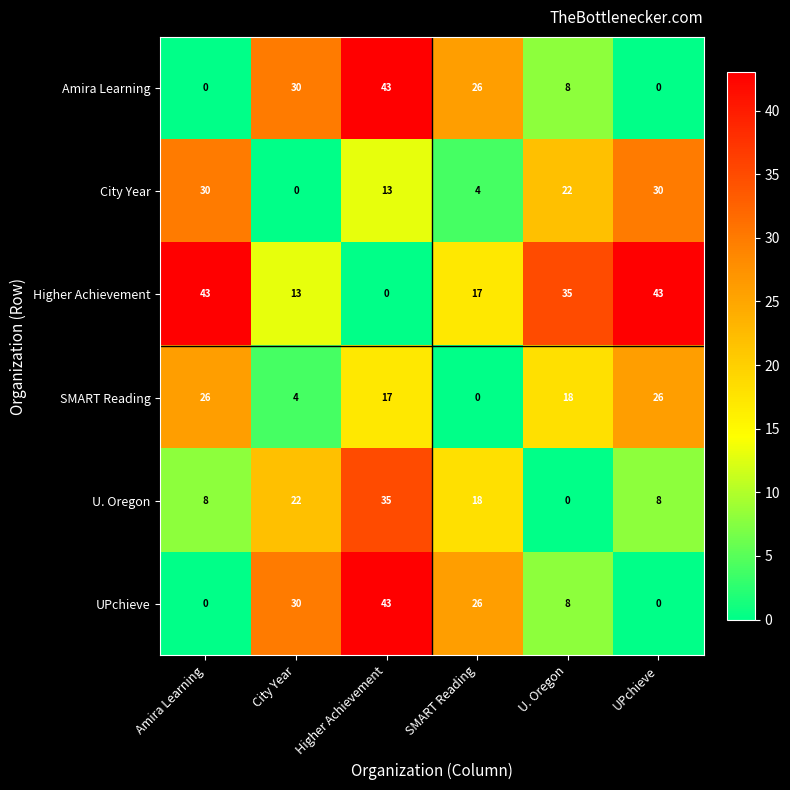

At which category is the sum across all series the highest?

Higher Achievement